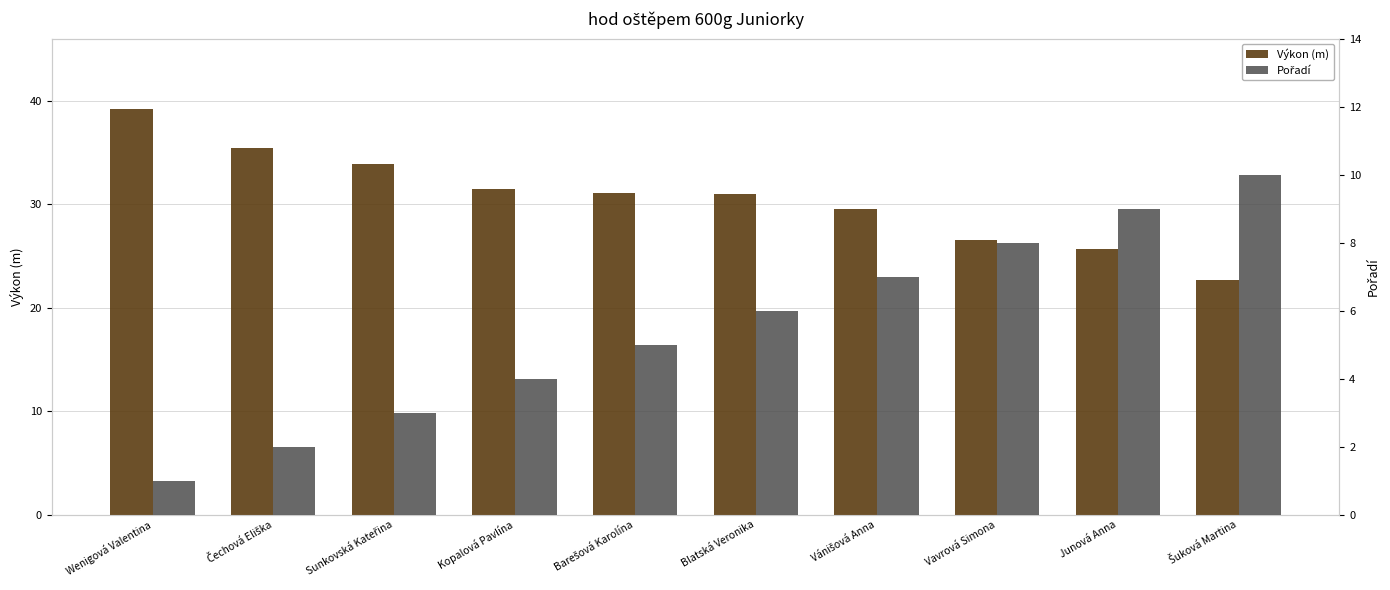

What are all the series names shown in the legend?

Výkon (m), Pořadí